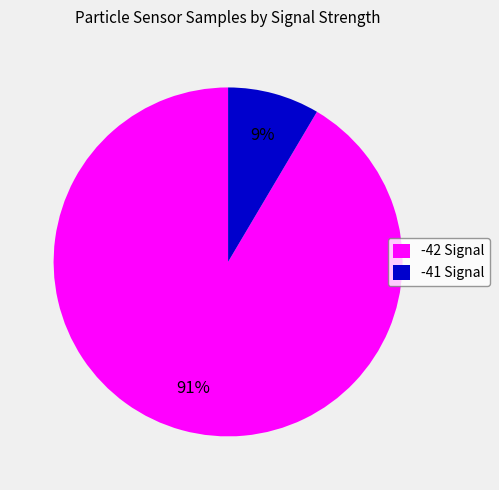

What is the largest slice in the pie chart?

-42 Signal